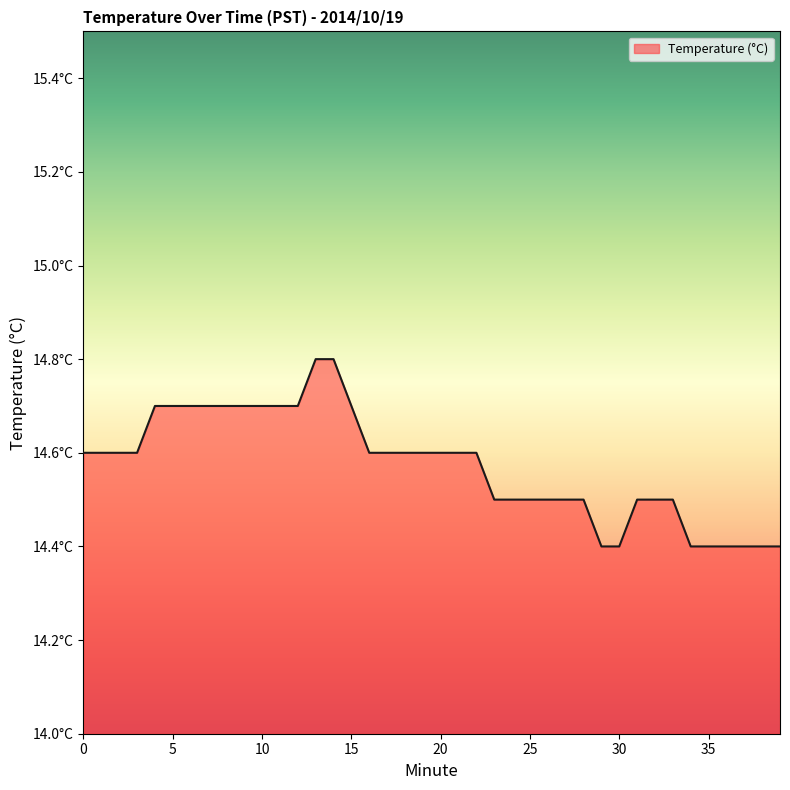

Which category has the highest value across all series?

13